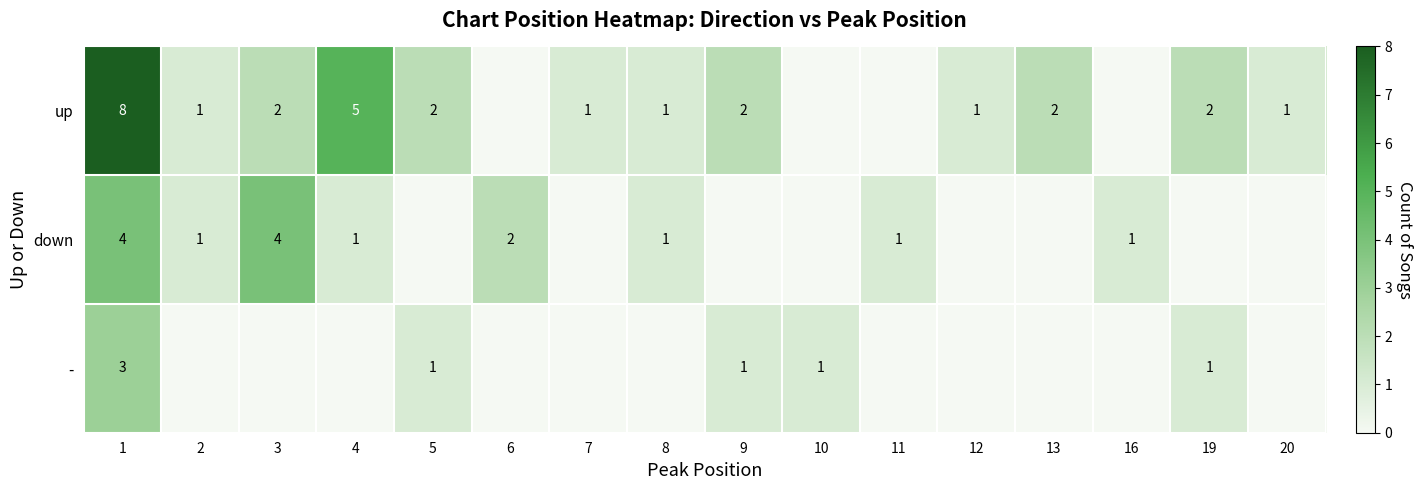

What is the spread (max minus min) of values at 1?

5